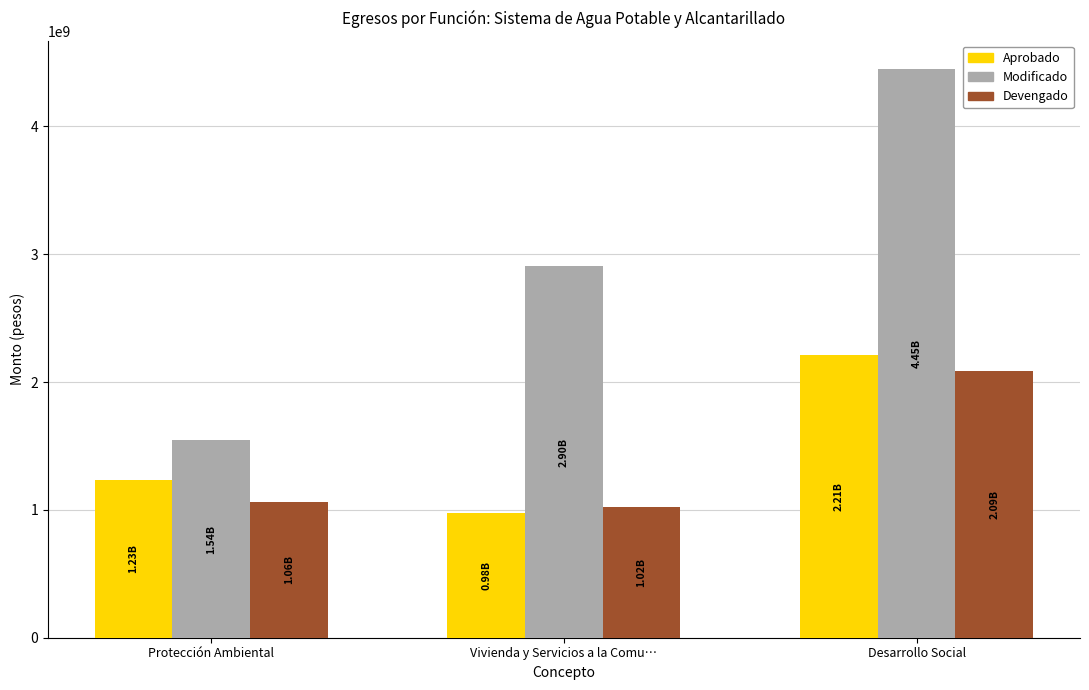

List the series in order of their peak value, lowest first.

Devengado, Aprobado, Modificado